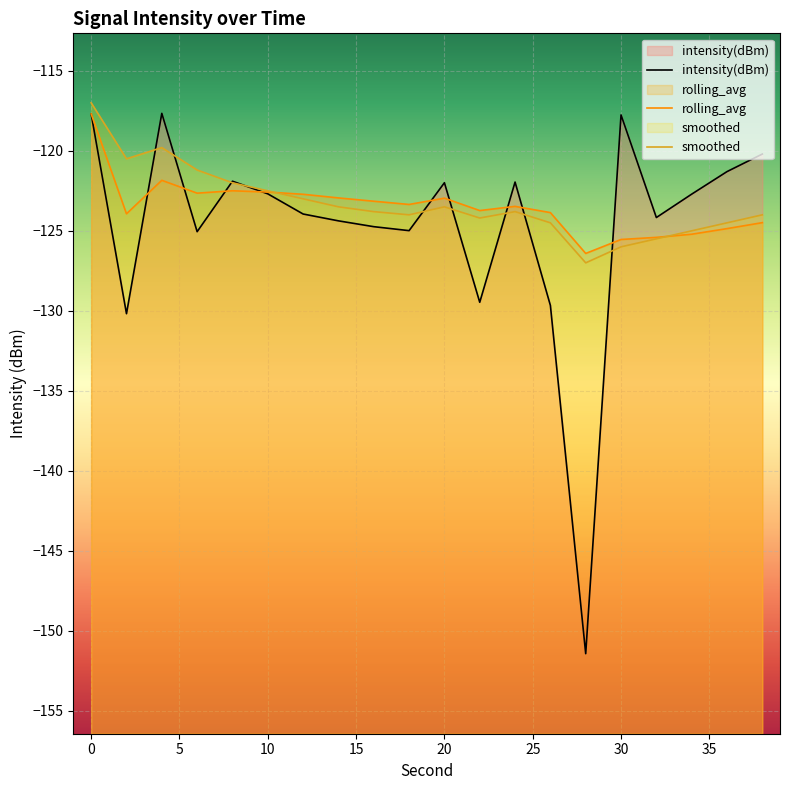

Between 8 and 38, which series saw the biggest shift?

smoothed